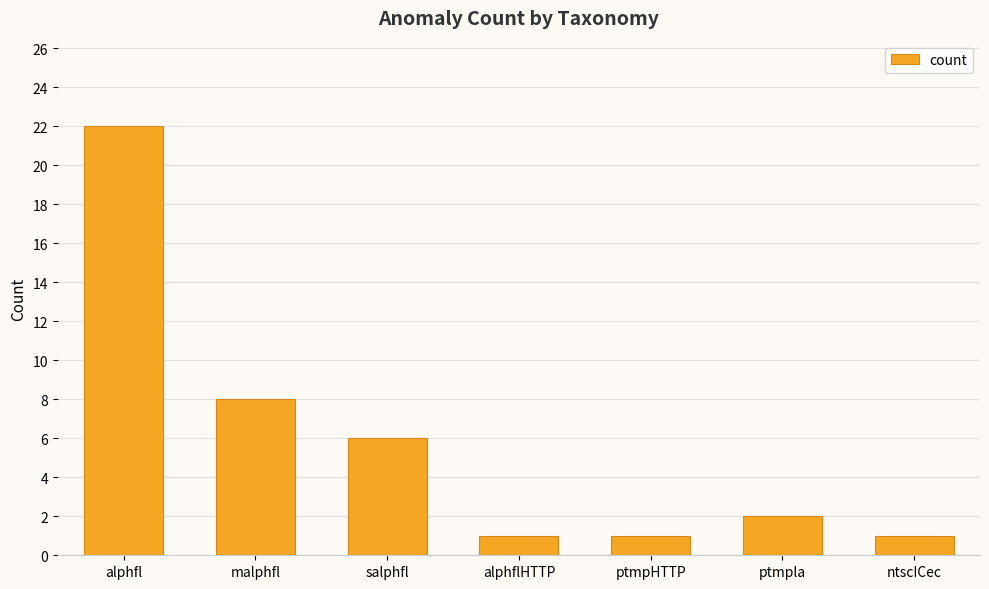

What is the label of the 3rd bar from the right?

ptmpHTTP